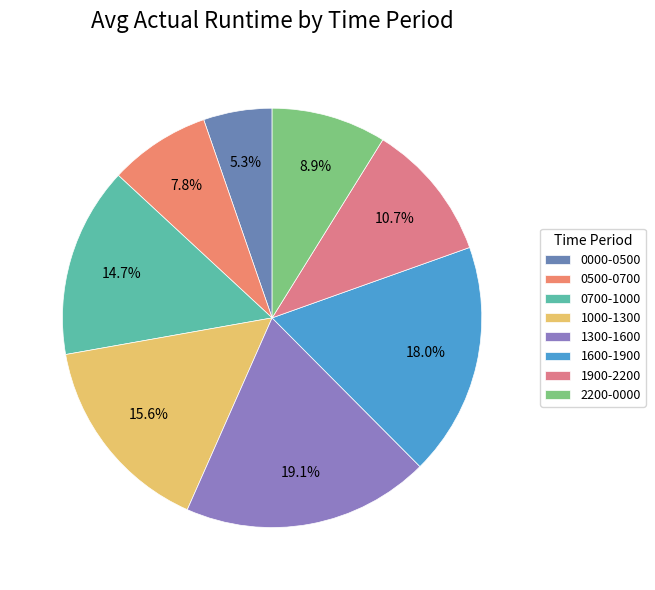

What is the largest slice in the pie chart?

1300-1600